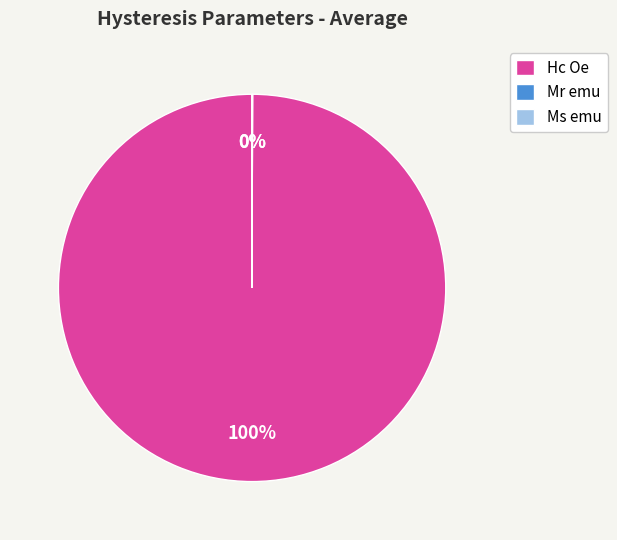

To the nearest percent, what is the average slice percentage?

33%